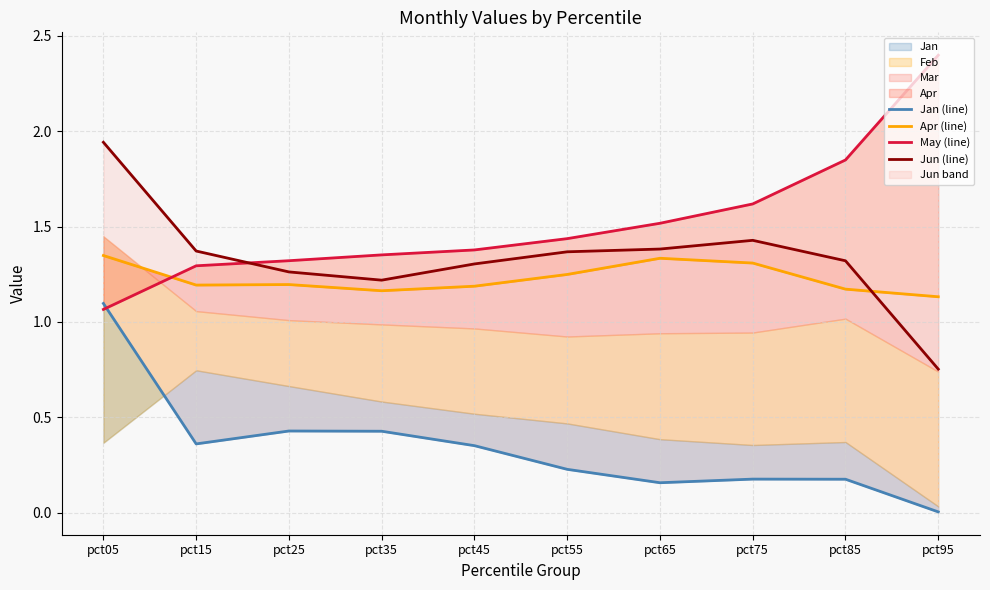

Between pct15 and pct45, which is larger?

pct15